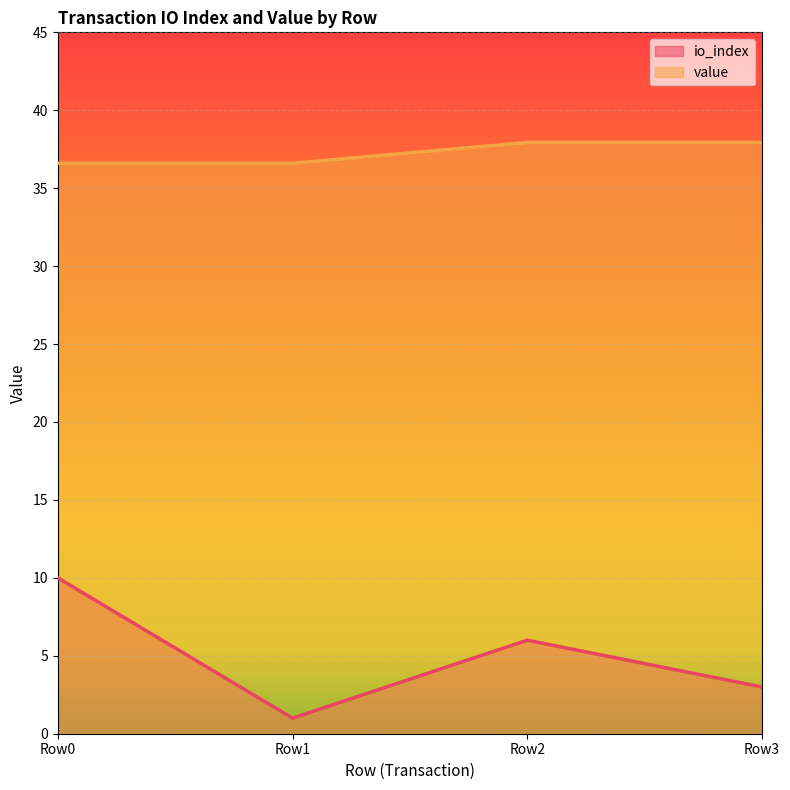

In io_index, how many points are higher than both neighbors (excluding endpoints)?

1